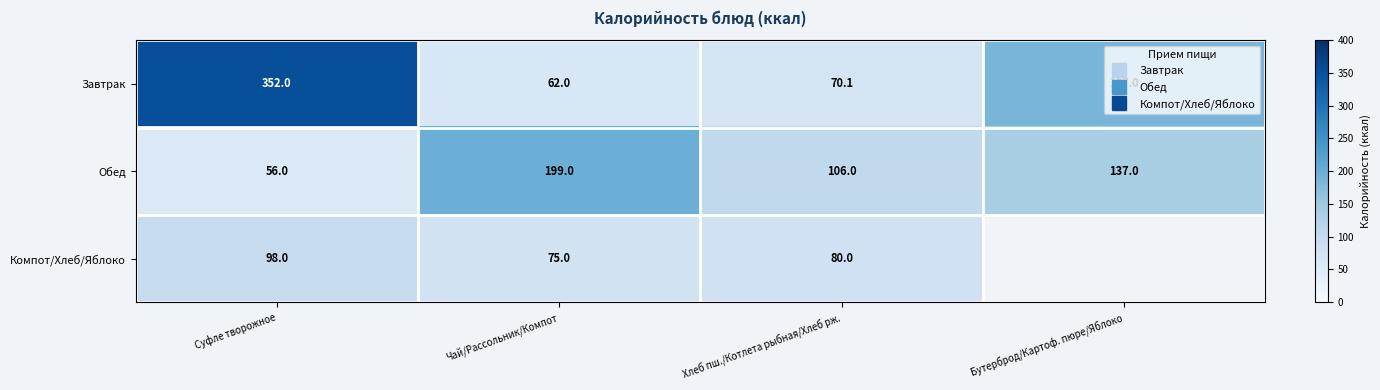

How many distinct data groups are displayed?

3